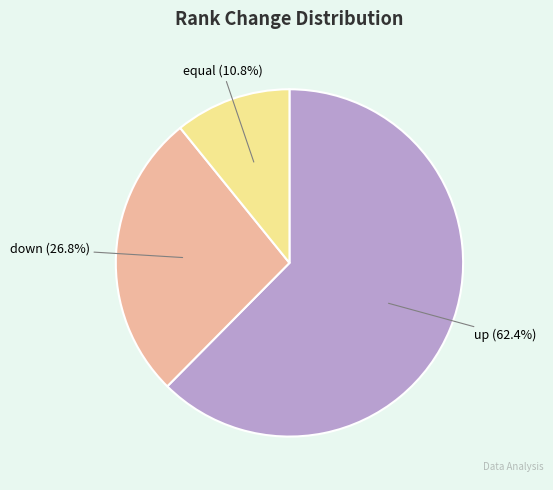

To the nearest percent, what is the difference between the largest and smallest slice percentages?

52%